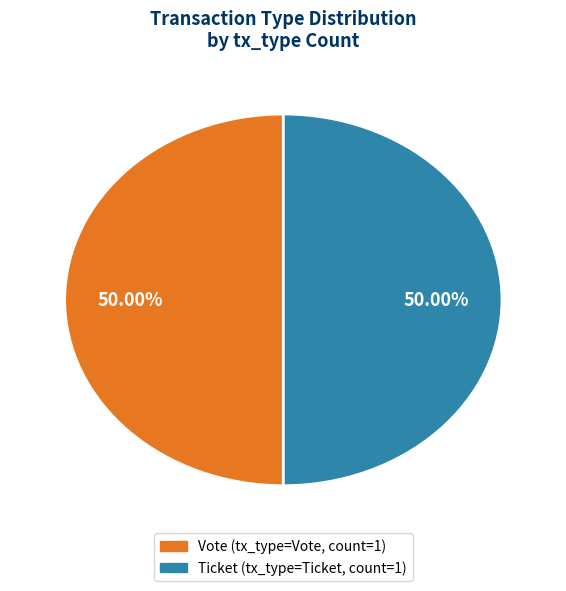

Count the number of slices in the pie.

2